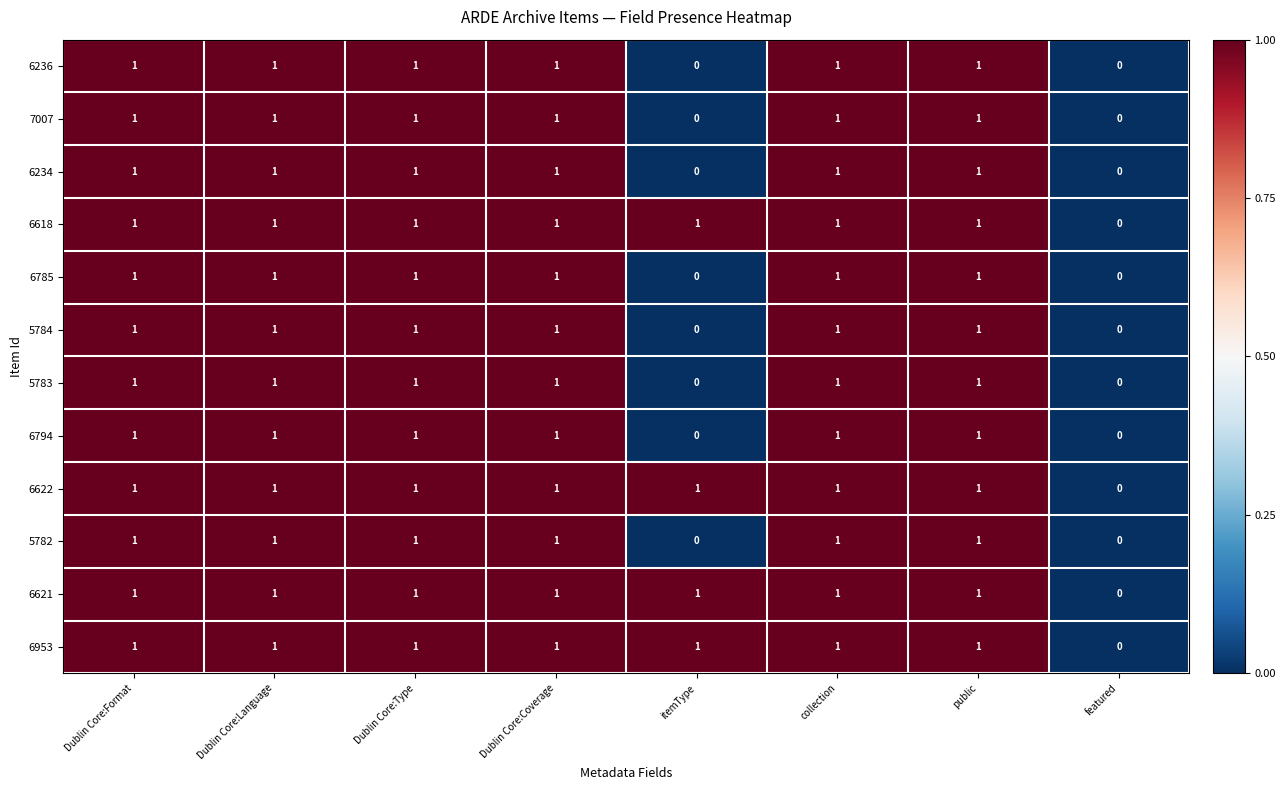

How many 6618 values are between 1 and 2?

7